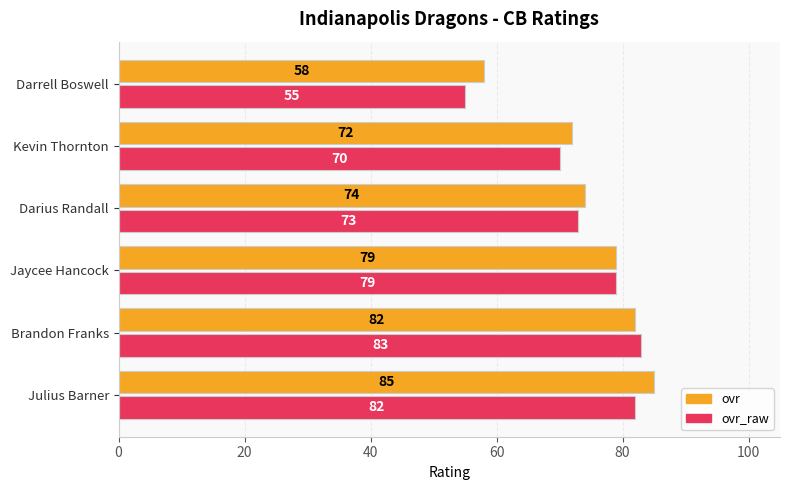

How many values in the ovr_raw series are below 79?

3